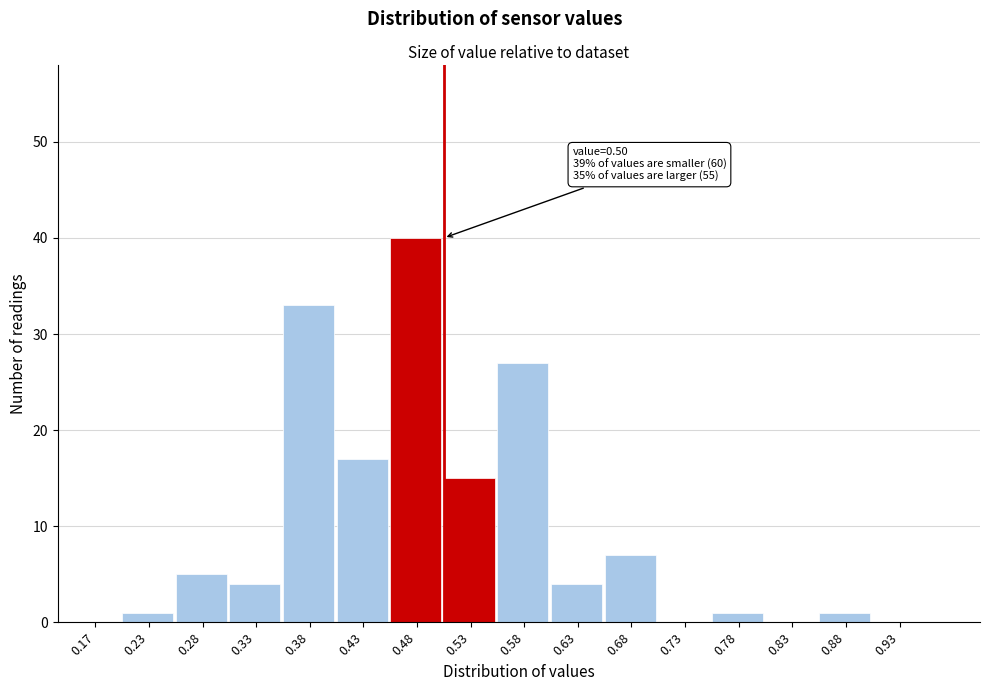

Which range on the x-axis has the tallest bar?

0.45 to 0.50